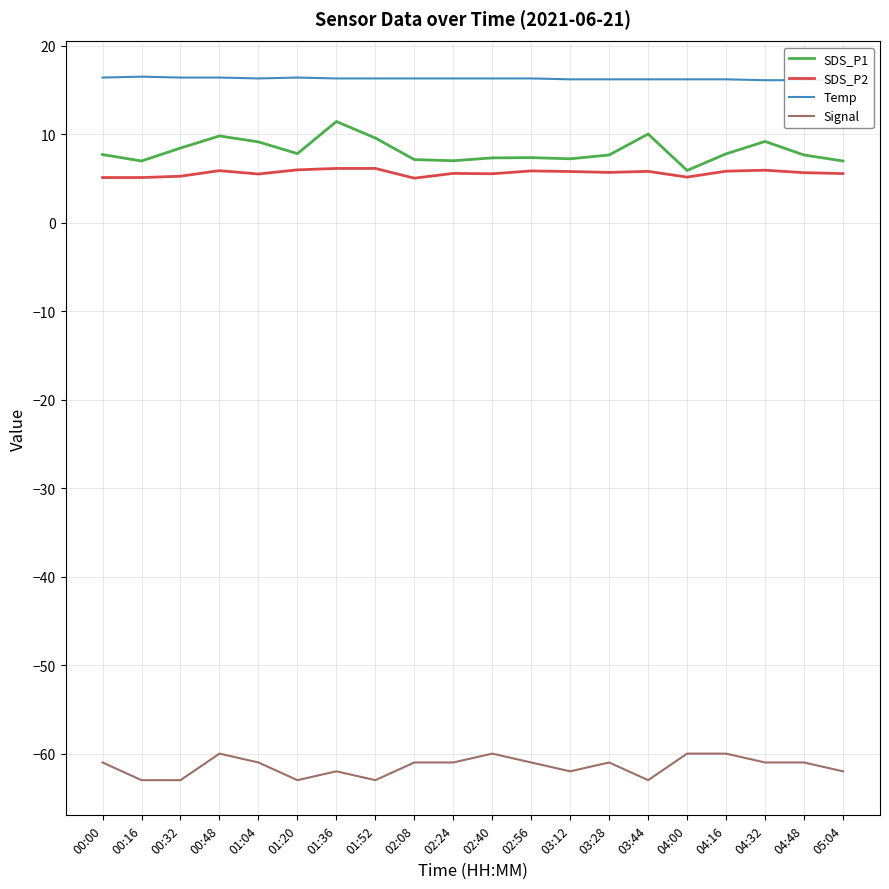

At 04:00, list the series in order from smallest to largest.

Signal, SDS_P2, SDS_P1, Temp